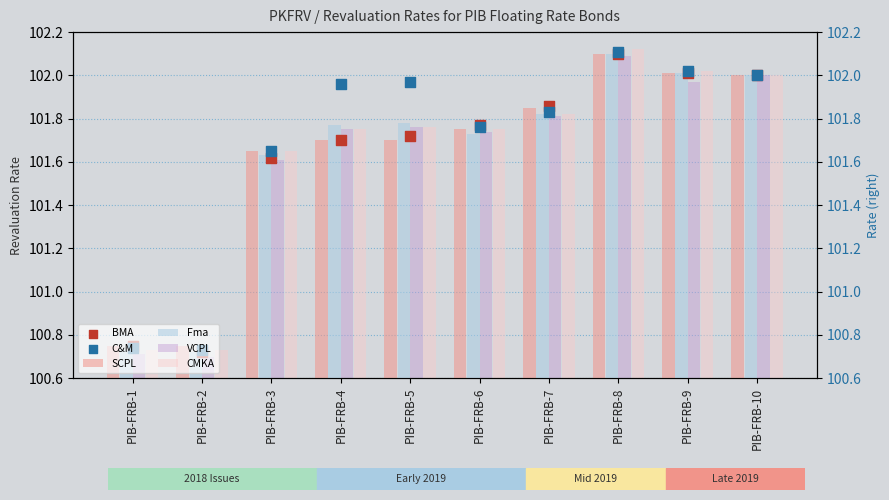

At which category is the sum across all series the highest?

PIB-FRB-8